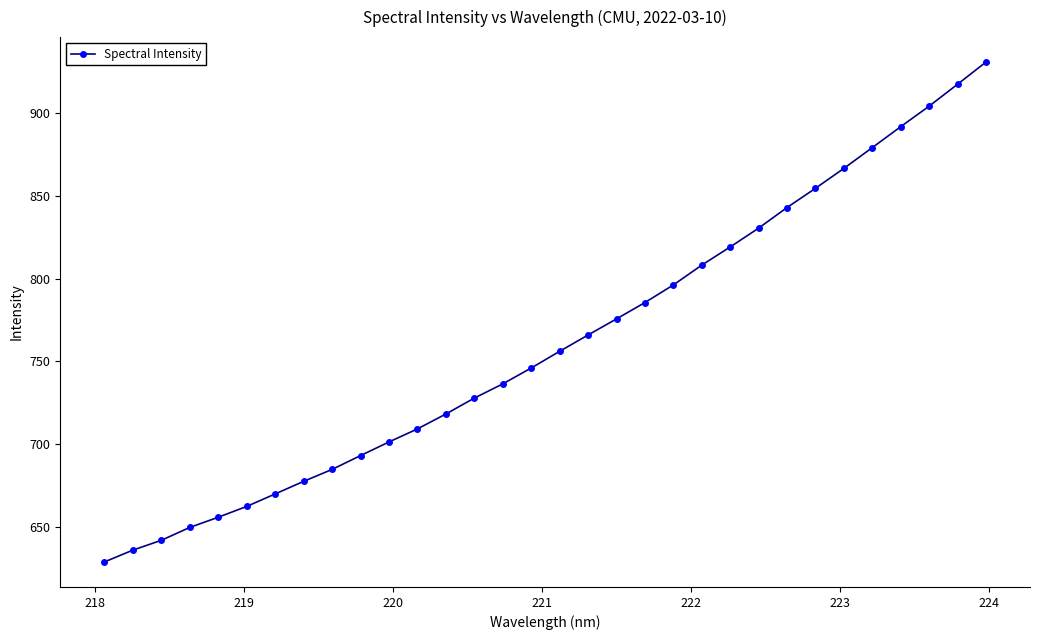

What is the smallest value displayed?

629.0